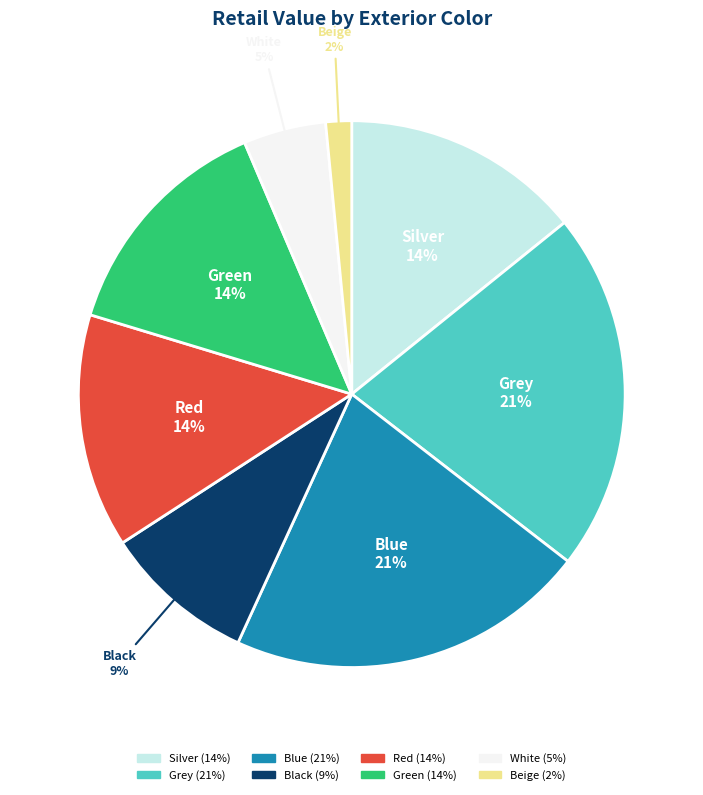

To the nearest percent, what is the average slice percentage?

12%